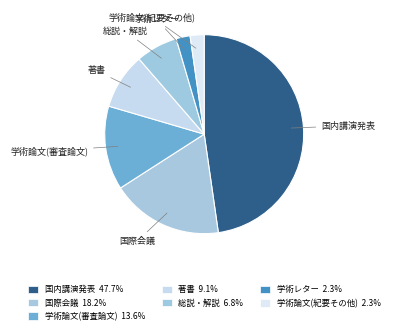

Between 国内講演発表 and 著書, which is larger?

国内講演発表